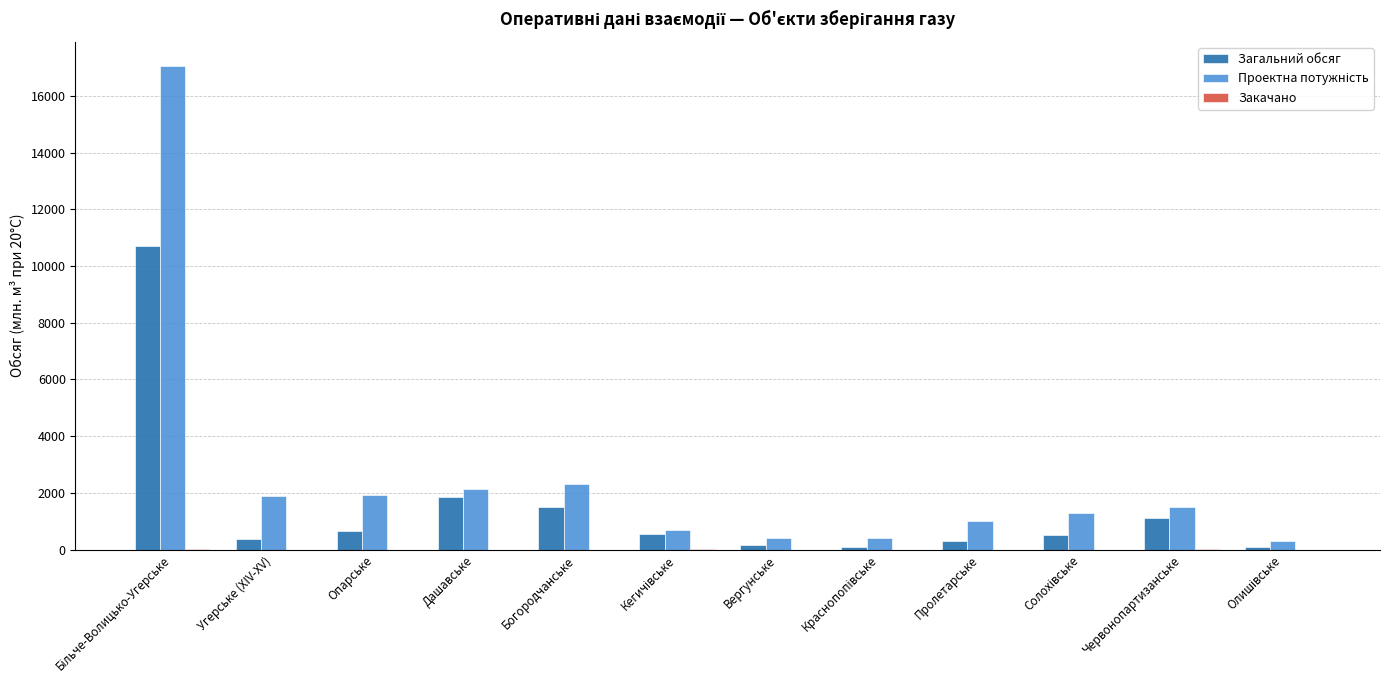

What is the highest value of the Загальний обсяг series?

10712.5